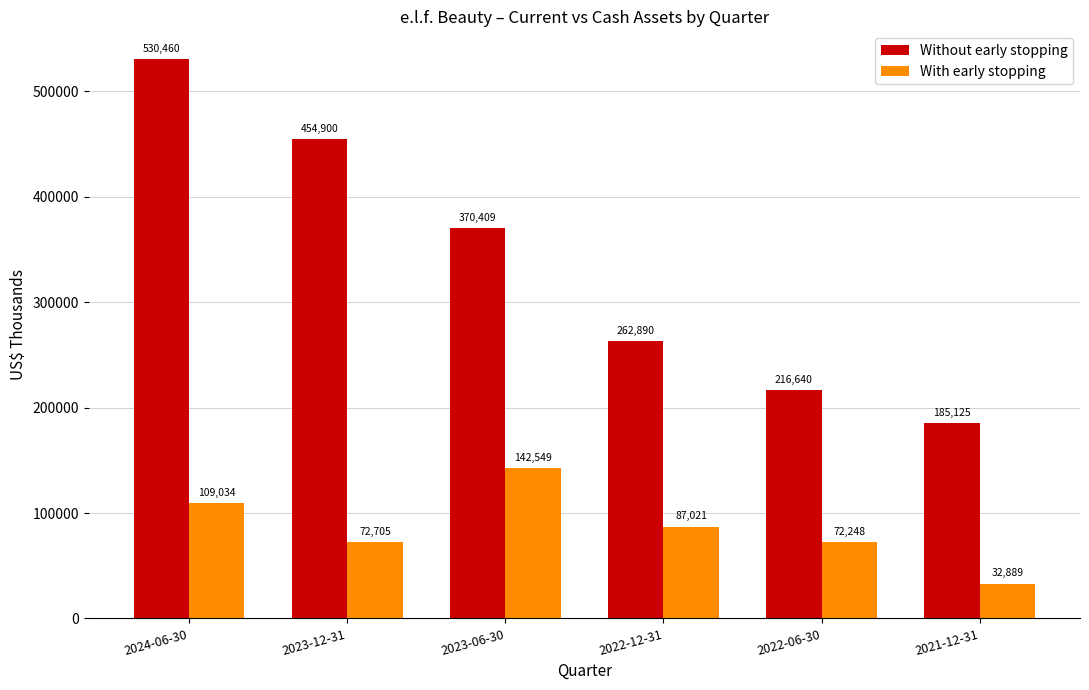

At which label does With early stopping first exceed 87021?

2024-06-30